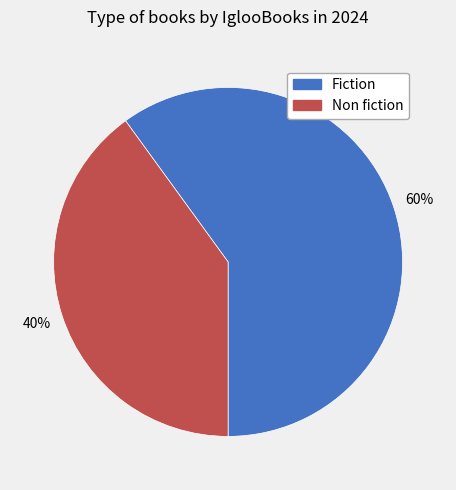

Which category accounts for the majority?

Fiction